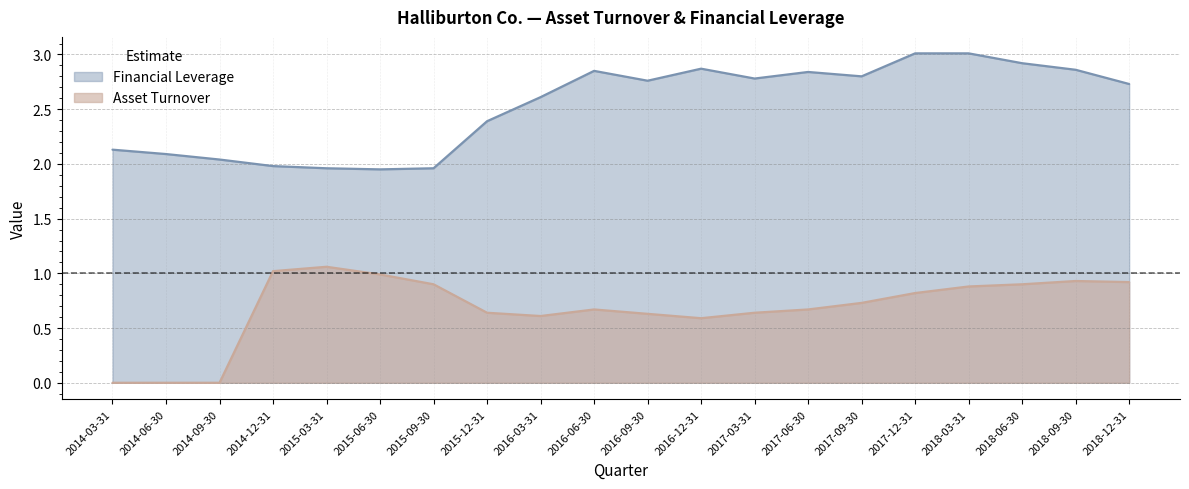

At 2018-09-30, list the series in order from smallest to largest.

Asset Turnover, Financial Leverage